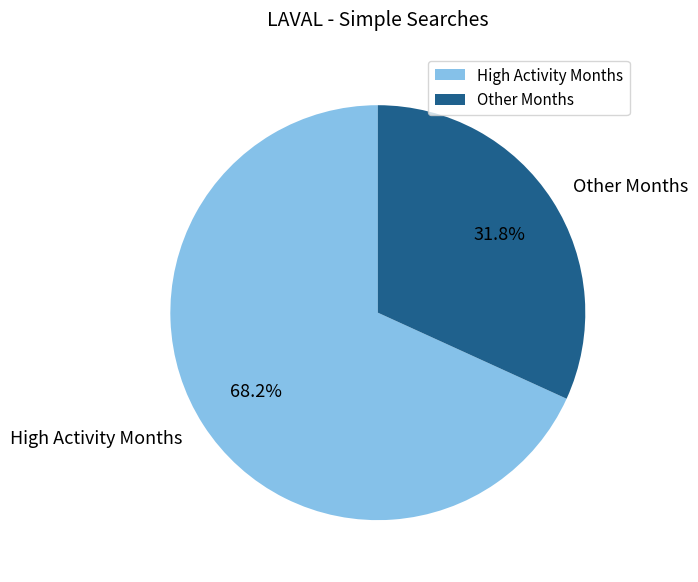

Count the number of slices in the pie.

2